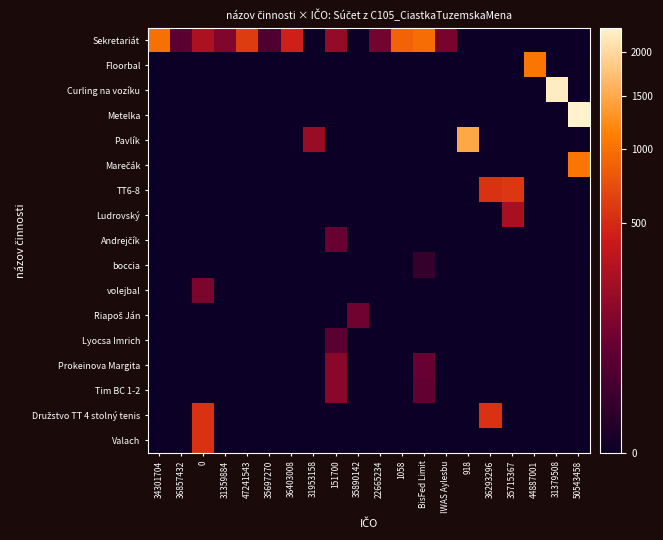

What is the total value across all series at 31379508?

2234.8